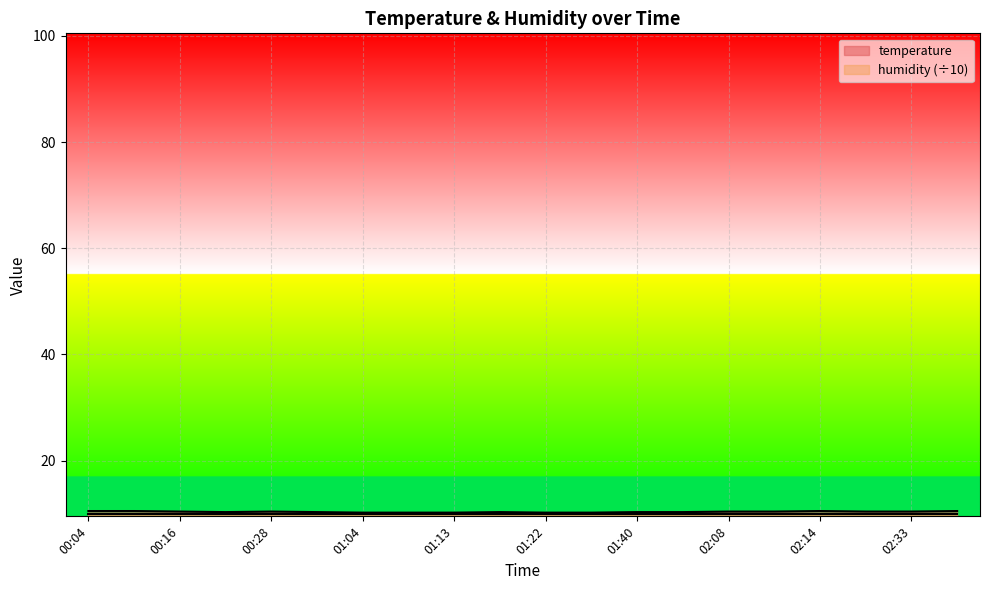

Where is the data nearest to the value 10?

01:04